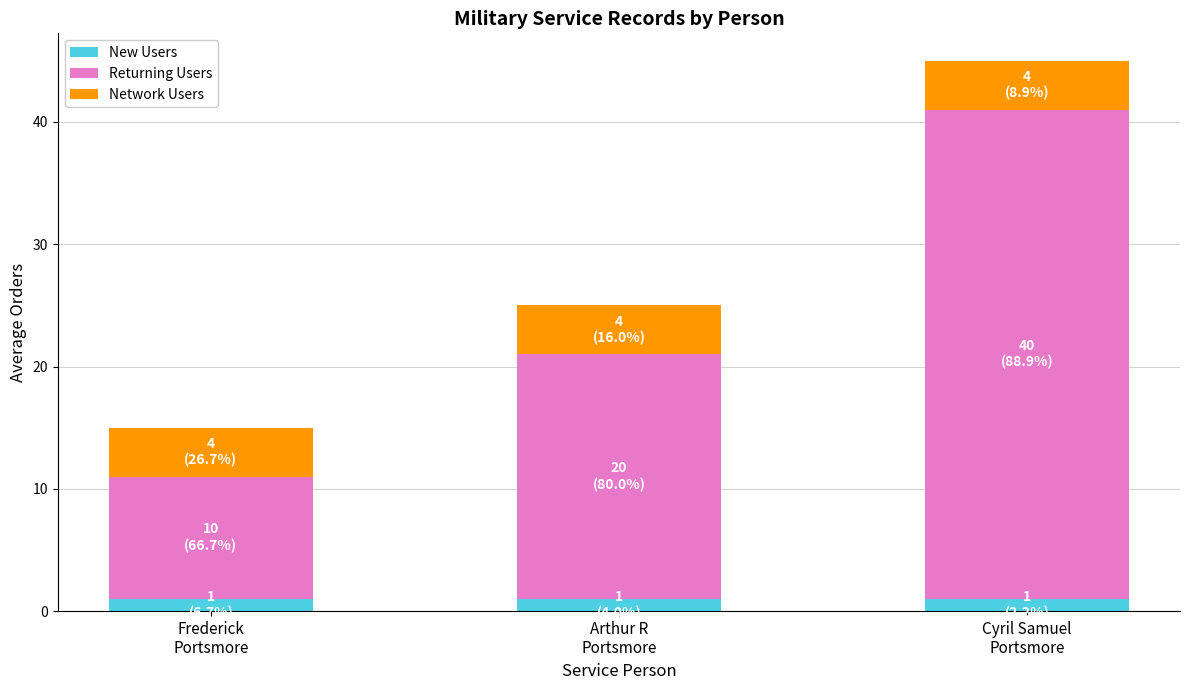

The New Users series shows 1 at Frederick
Portsmore. True or false?

True